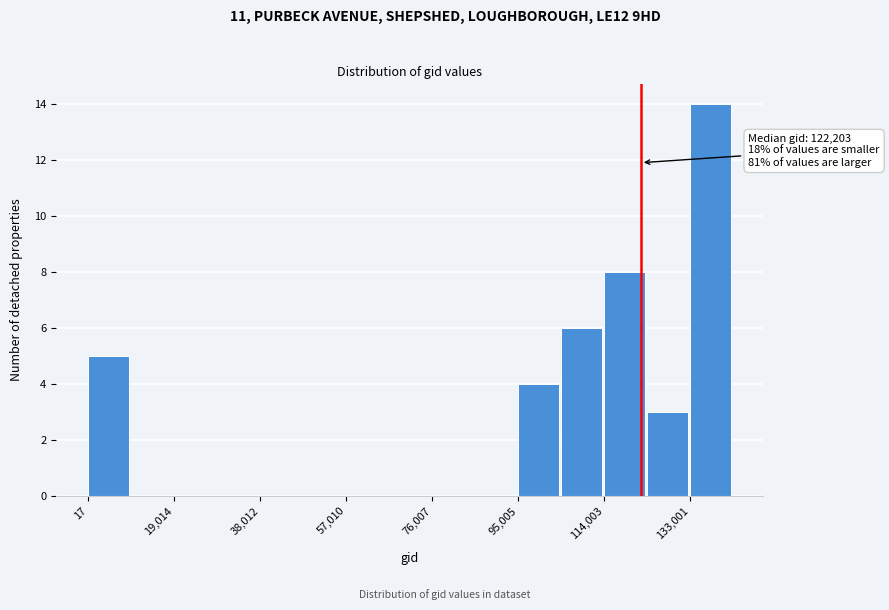

Over which range of the x-axis is the bar tallest?

134000 to 142000